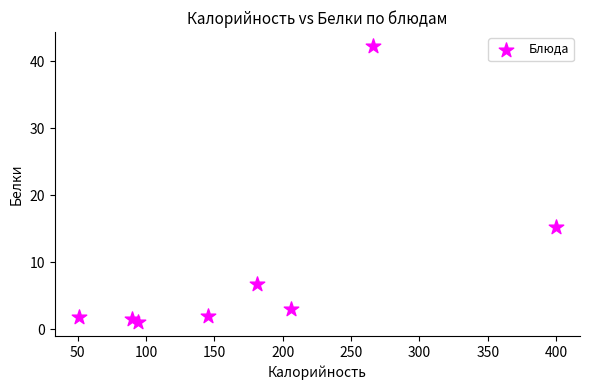

What Y value in the scatter plot is closest to 21?

15.3